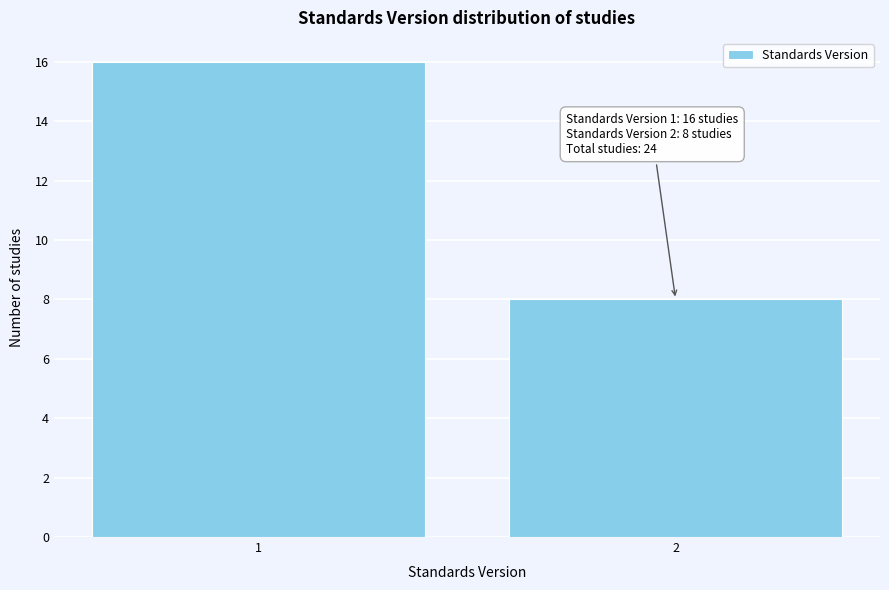

Reading right to left, list all the values displayed in this chart.

2=8	1=16